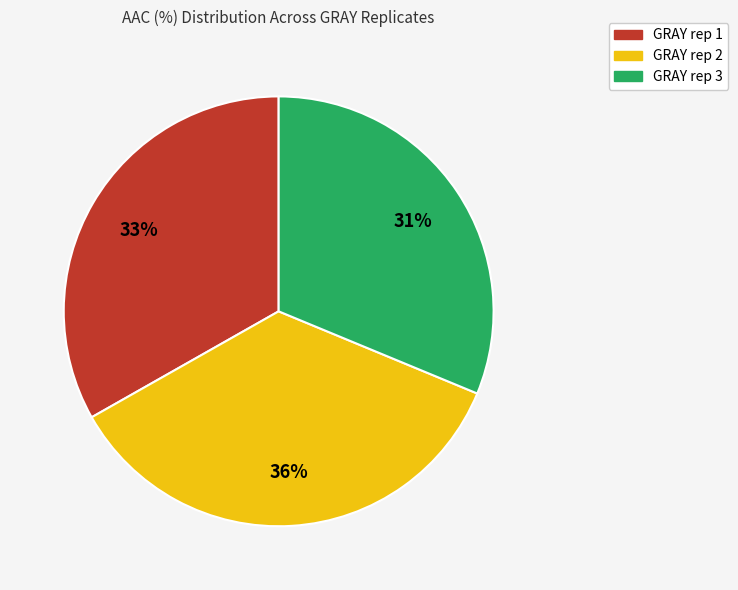

To the nearest percent, what portion does GRAY rep 3 represent?

31%